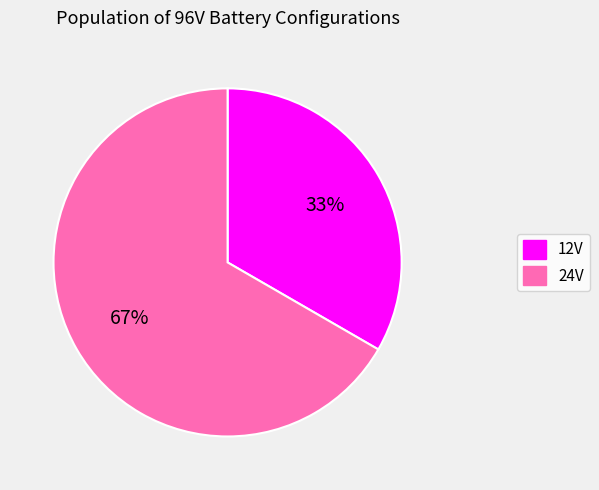

To the nearest percent, what is the average slice percentage?

50%